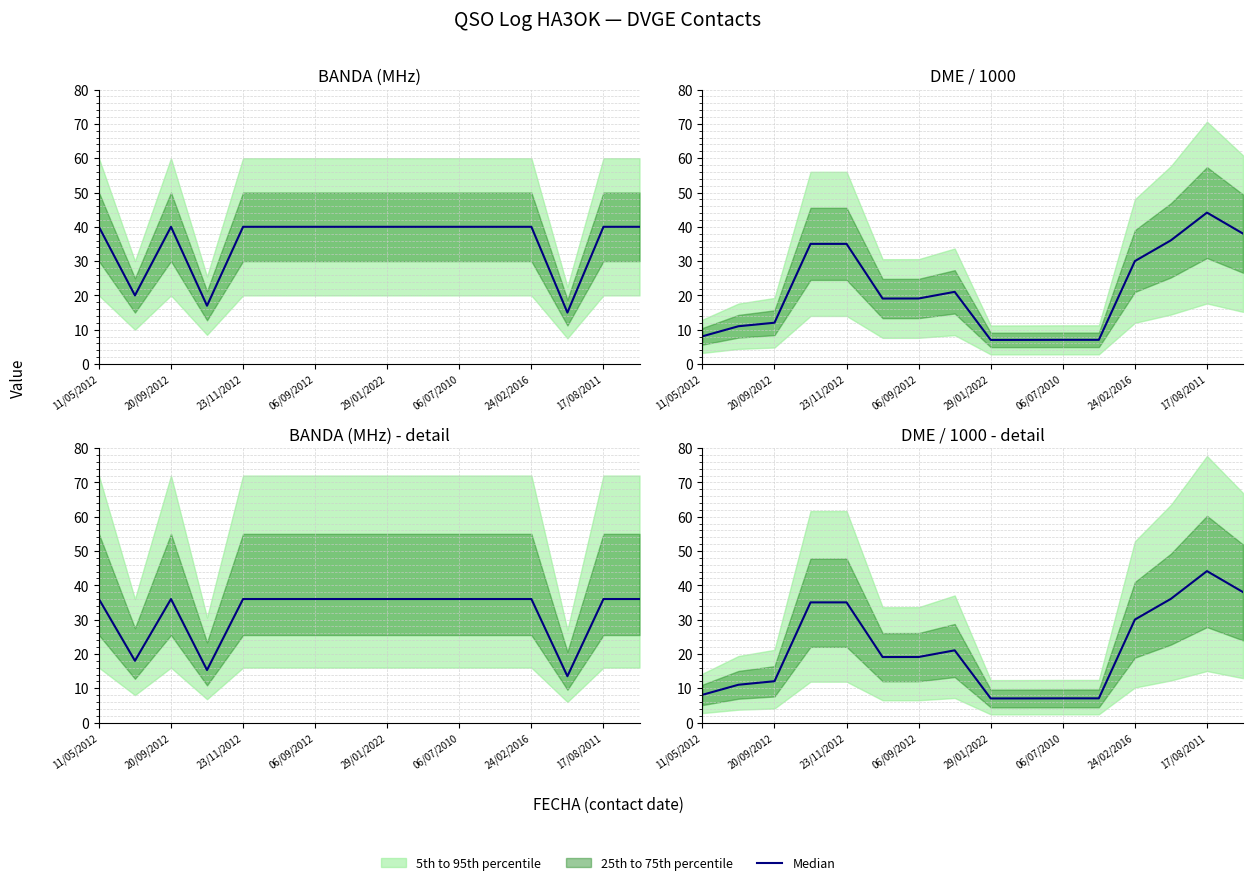

Approximately how many times larger is the value at 24/02/2016 compared to 11/05/2012?

3.7